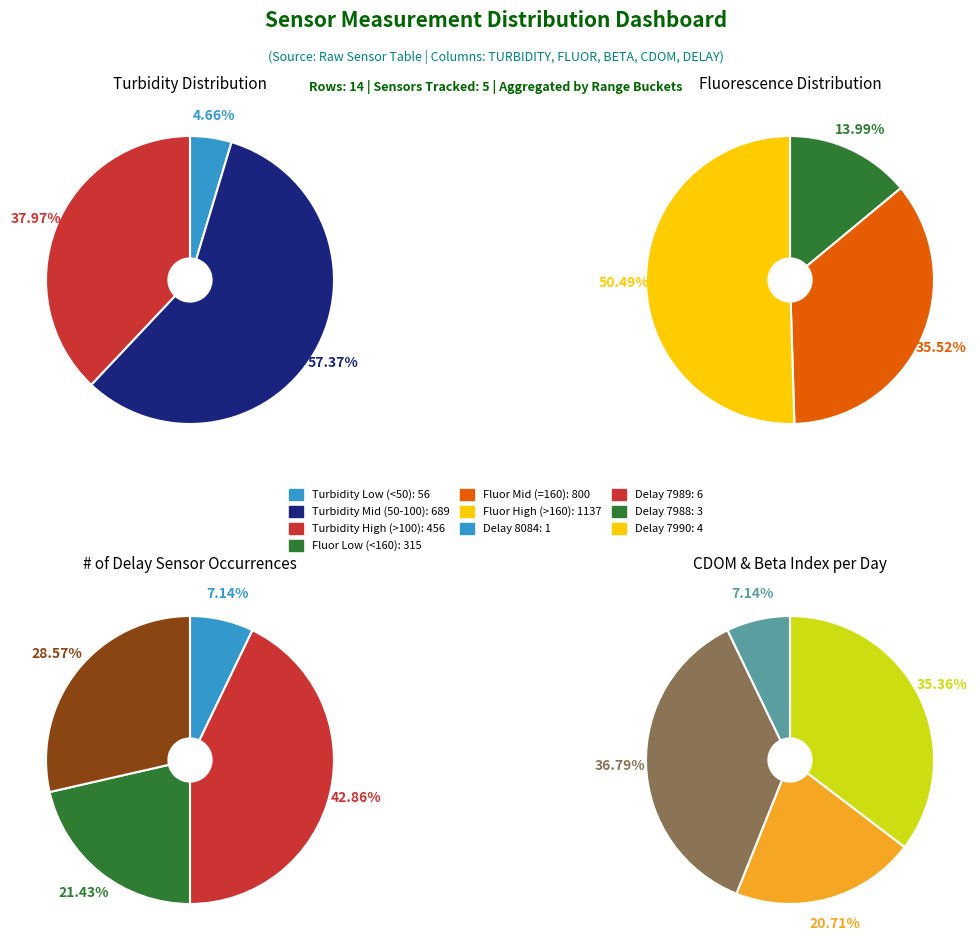

What percentage is NOT represented by 5?

92.9%